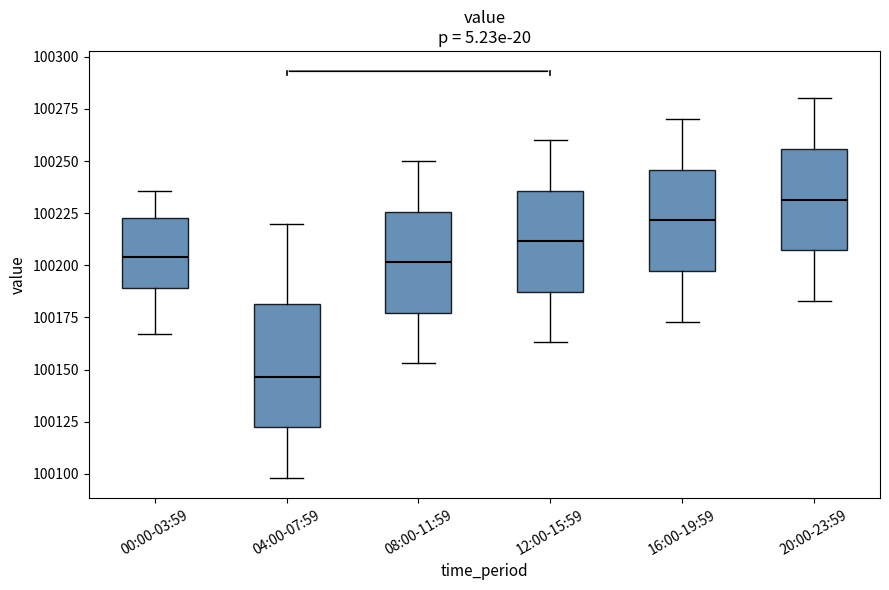

Comparing the boxes themselves (not the whiskers), which one is the tallest?

04:00-07:59